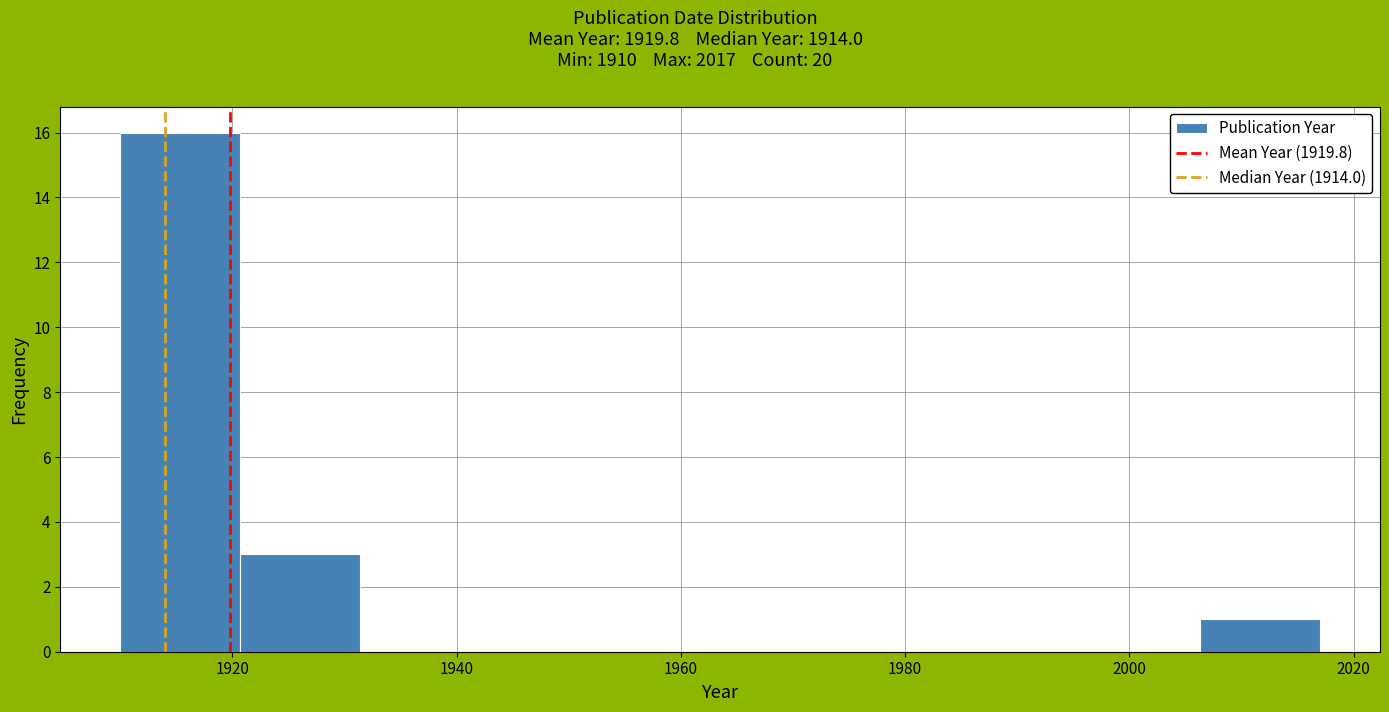

How tall is the bar that spans 2006 to 2018 on the x-axis? Neither the bar edges nor the heights are printed on the chart, so give them approximately, as read against the axes.

1